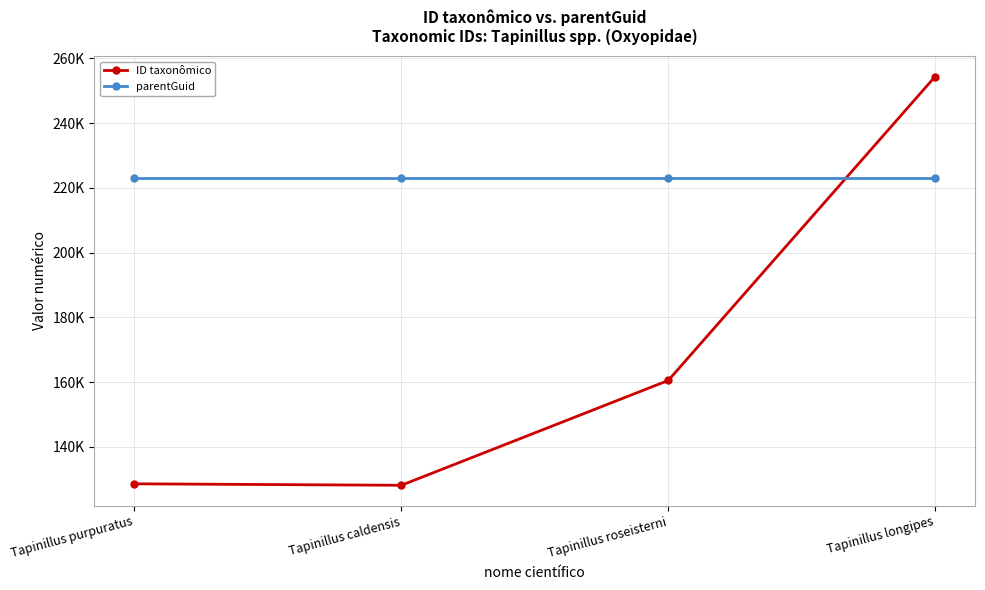

What are all the series names shown in the legend?

ID taxonômico, parentGuid